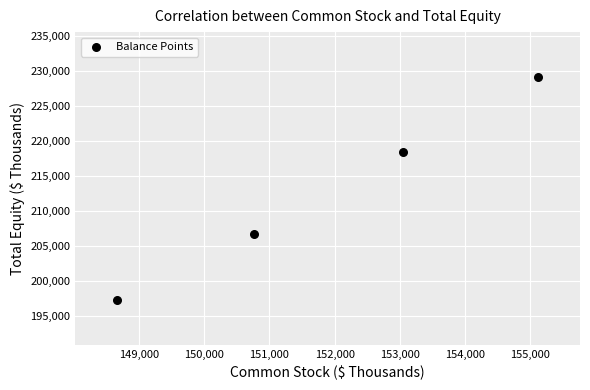

What Y value in the scatter plot is closest to 213233?

218437